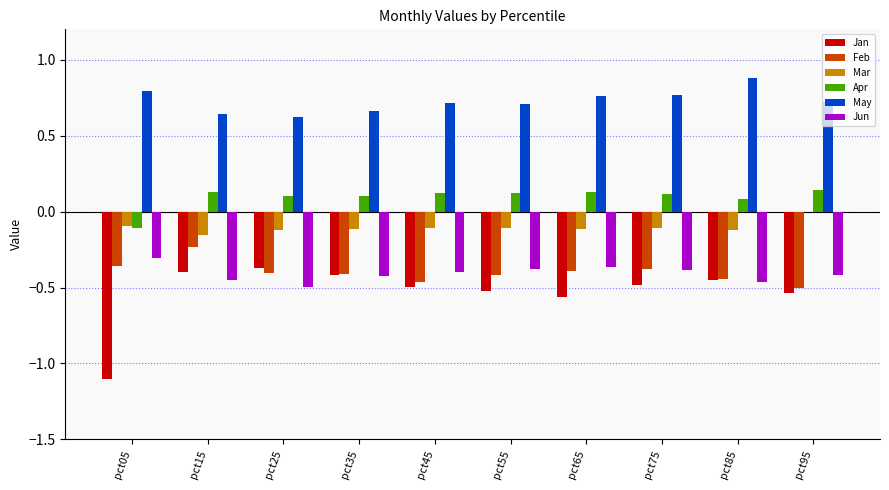

At which label is Jan closest to 0?

pct25